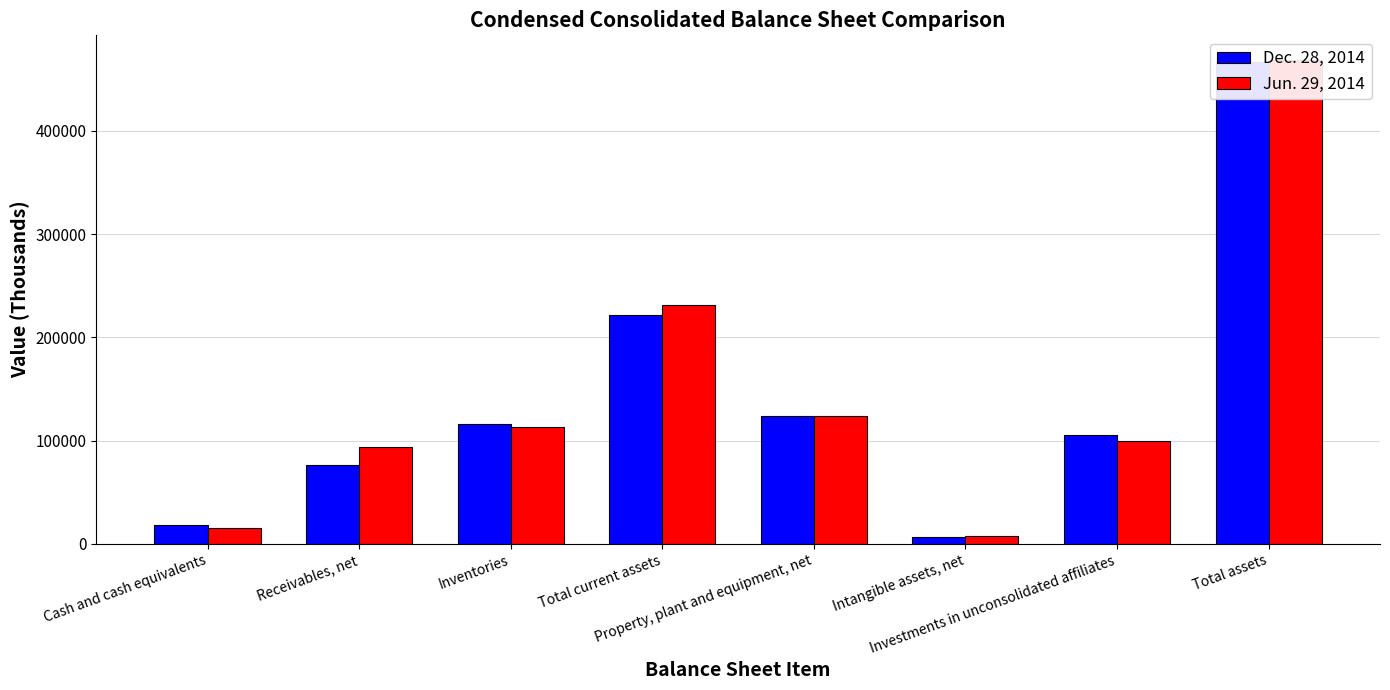

Reading left to right, transcribe all the data shown in this chart.

Dec. 28, 2014: Cash and cash equivalents=17897	Receivables, net=76319	Inventories=115703	Total current assets=221777	Property, plant and equipment, net=124328	Intangible assets, net=6372	Investments in unconsolidated affiliates=105748	Total assets=466491
Jun. 29, 2014: Cash and cash equivalents=15907	Receivables, net=93925	Inventories=113370	Total current assets=231227	Property, plant and equipment, net=123802	Intangible assets, net=7394	Investments in unconsolidated affiliates=99229	Total assets=469067